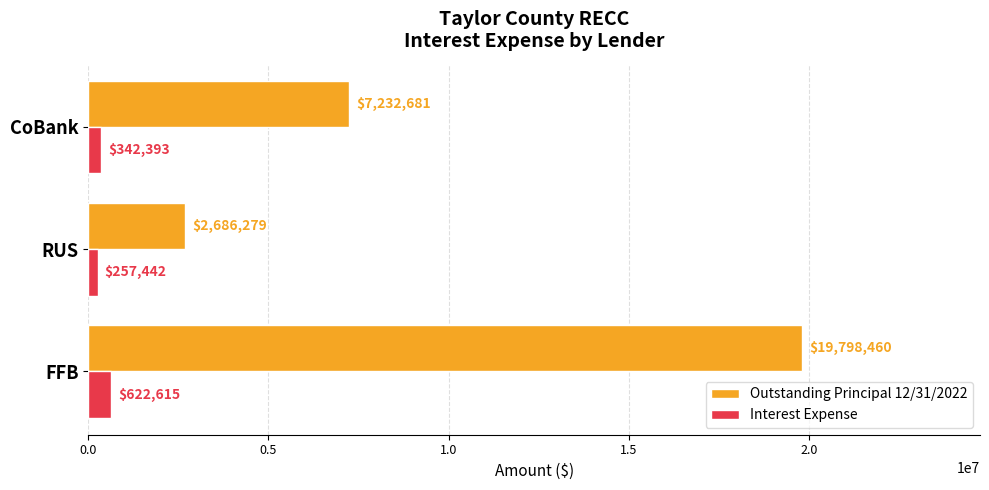

Count the number of categories in the chart.

3